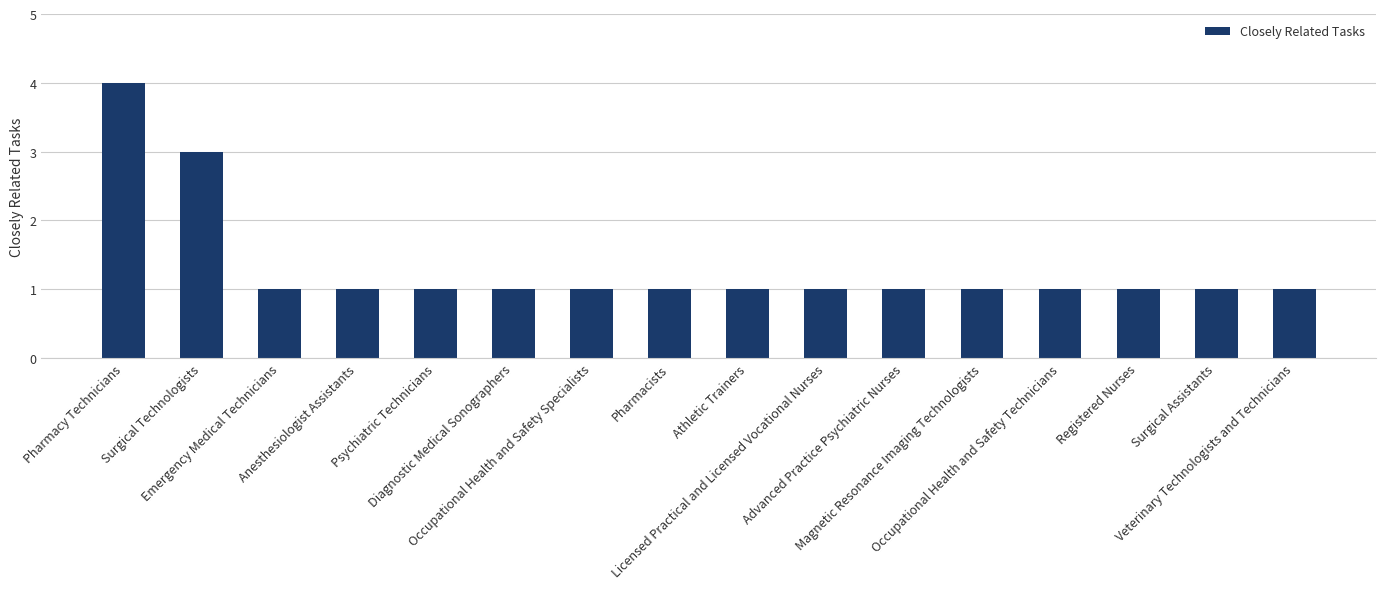

What is the difference between the maximum and minimum values?

3